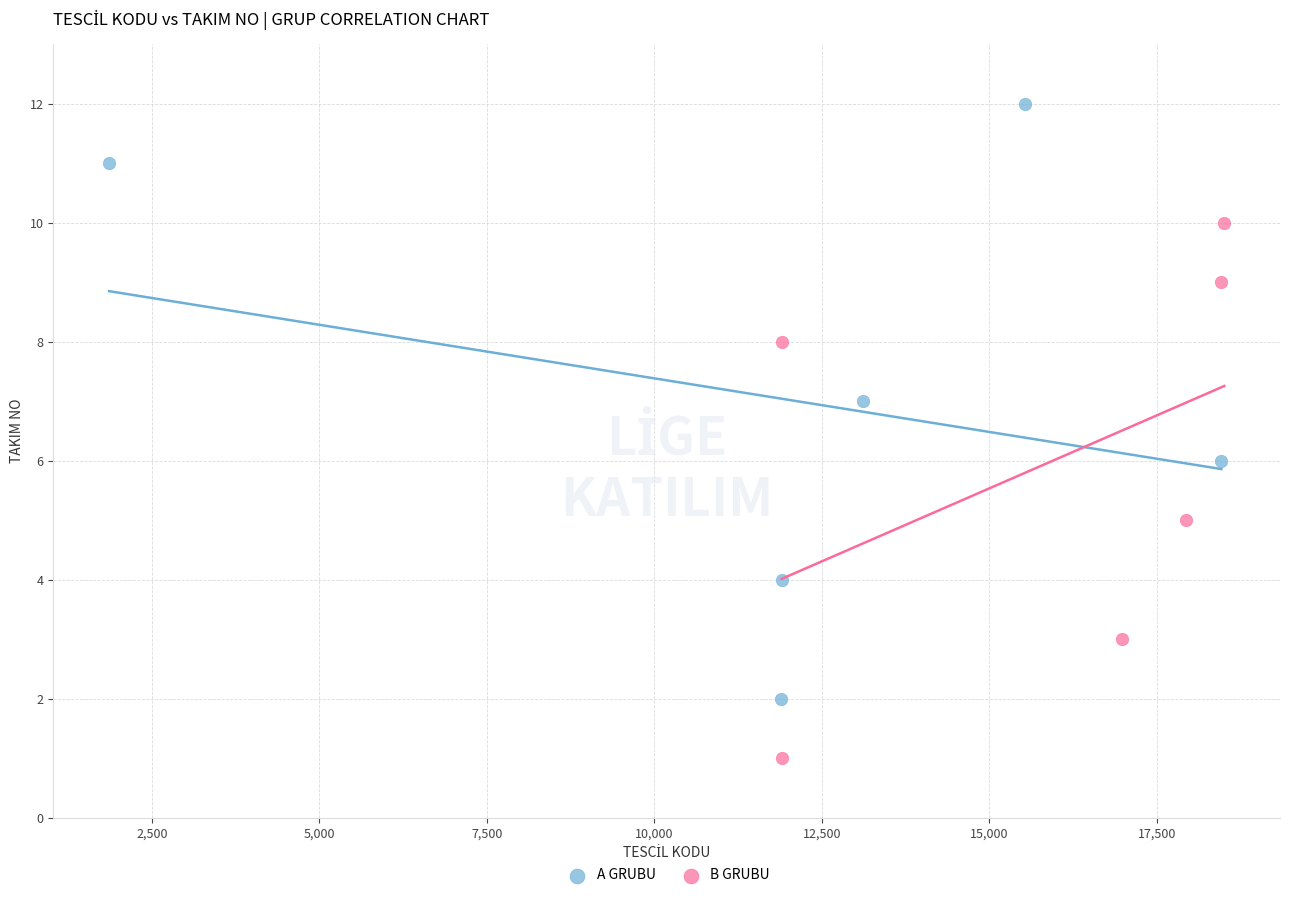

Which series contains the lowest Y value?

B GRUBU